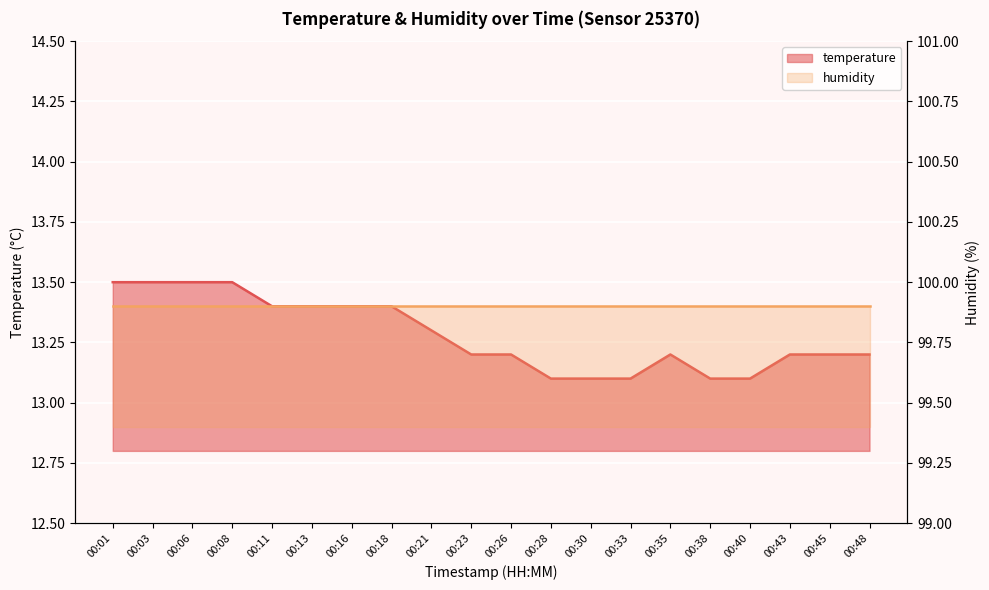

Reading left to right, list all the values displayed in this chart.

13.5	13.5	13.5	13.5	13.4	13.4	13.4	13.4	13.3	13.2	13.2	13.1	13.1	13.1	13.2	13.1	13.1	13.2	13.2	13.2